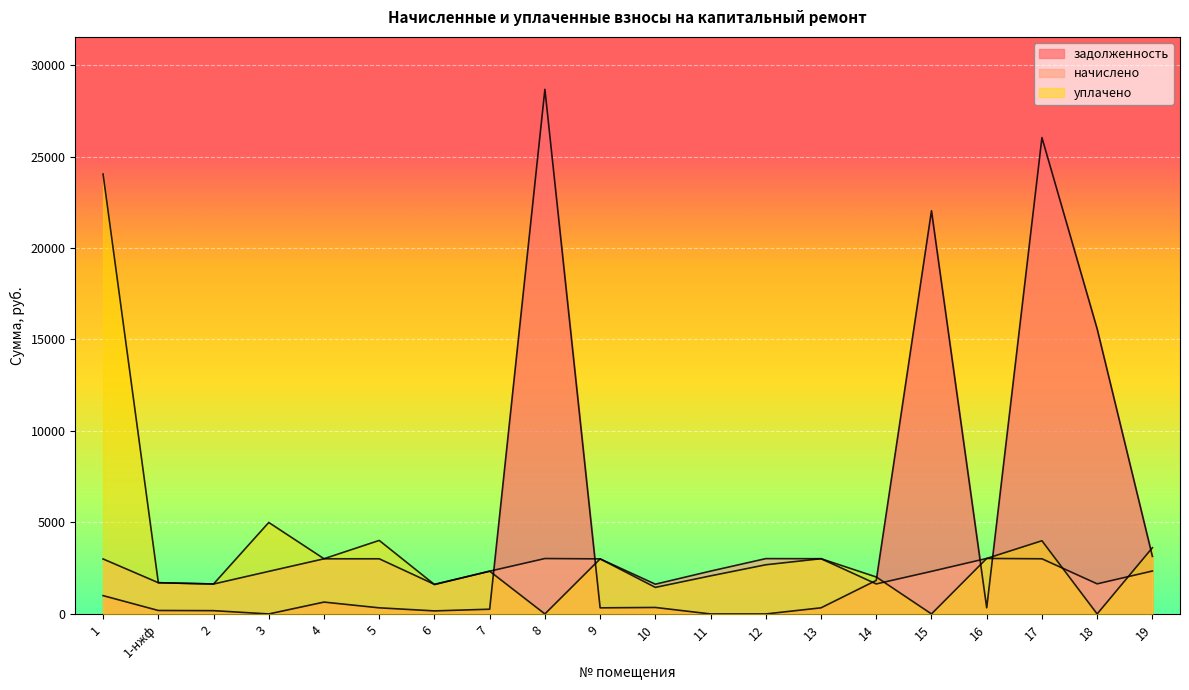

The value of начислено at 16 is 3033.7. True or false?

True